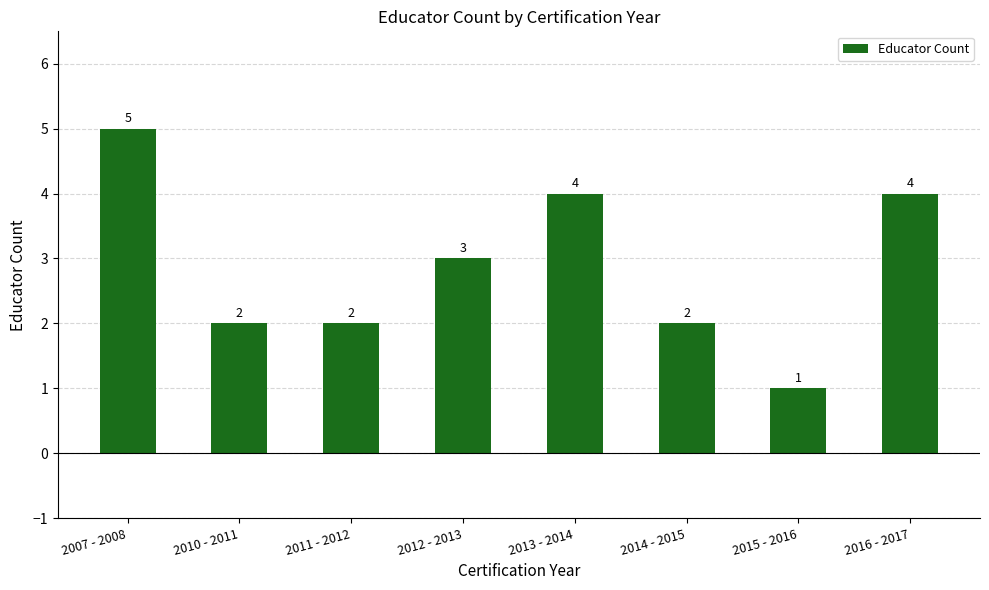

What is the difference between the values at 2016 - 2017 and 2011 - 2012?

2